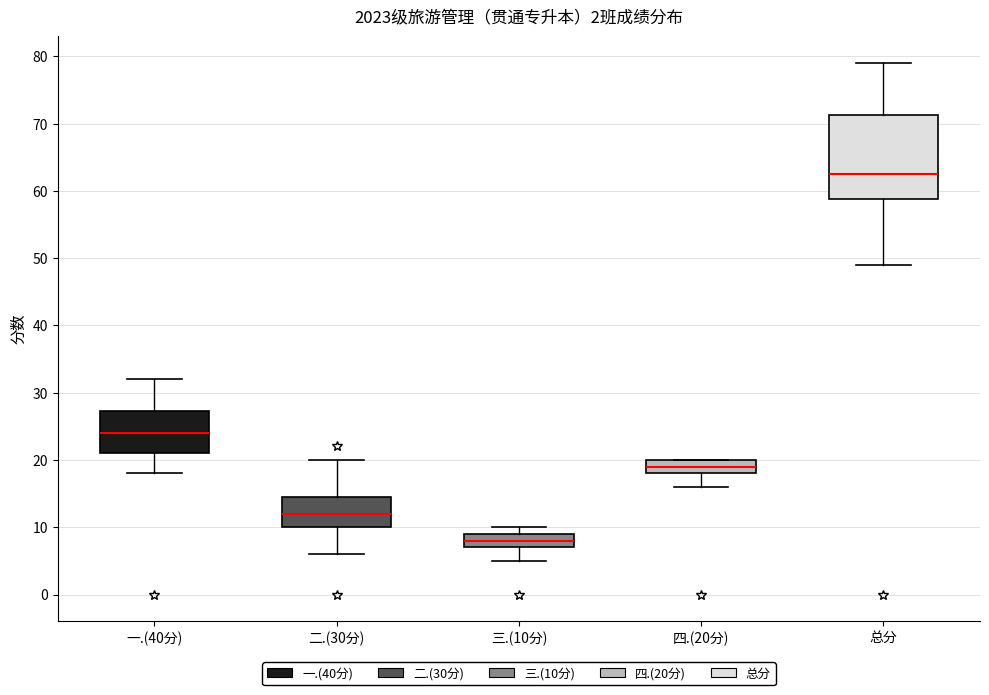

Reading left to right, transcribe this box plot: for each box, give where its median line is, the range the box spans, and where its two whiskers end, as read against the y-axis. The values are not printed on the chart, so give them approximately, as read against the axis.

一.(40分): median 24, box 21 to 27, whiskers 18 to 32
二.(30分): median 12, box 10 to 15, whiskers 6 to 20
三.(10分): median 8, box 7 to 9, whiskers 5 to 10
四.(20分): median 19, box 18 to 20, whiskers 16 to 20
总分: median 63, box 59 to 71, whiskers 49 to 79